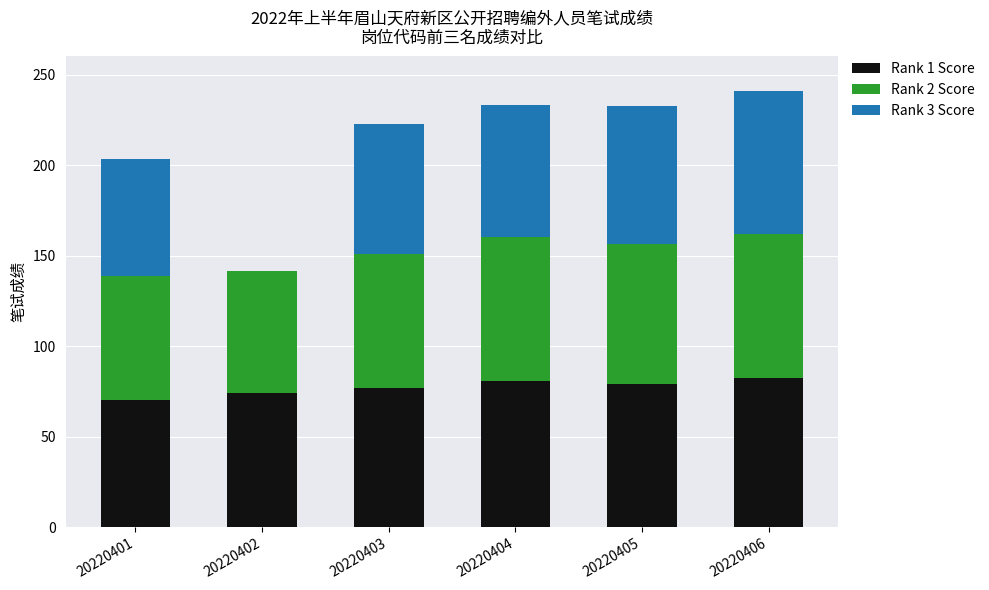

How many data points in Rank 1 Score are above 79?

3